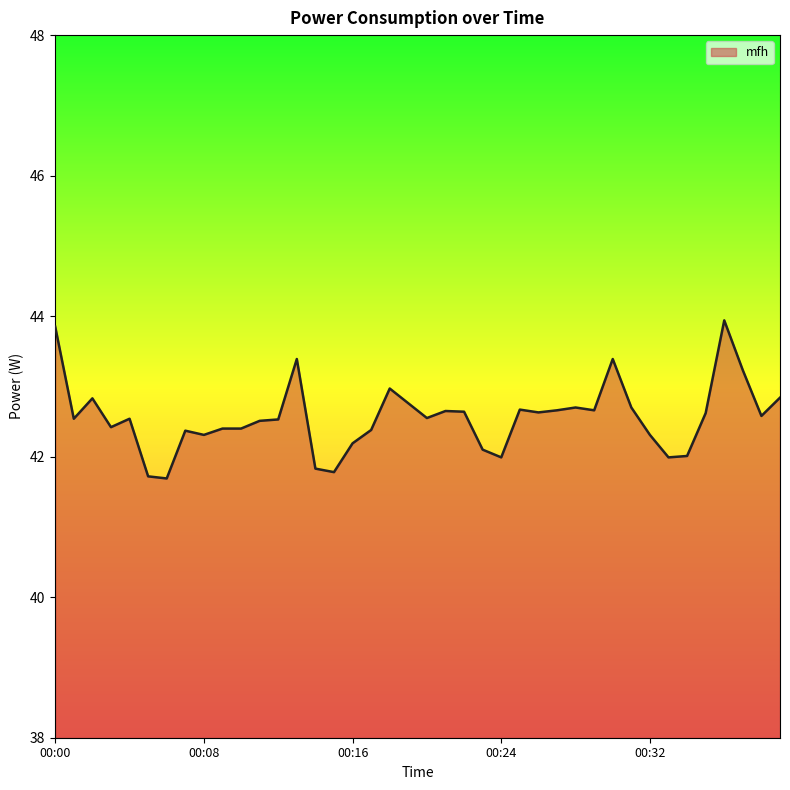

What is the smallest value displayed?

41.7